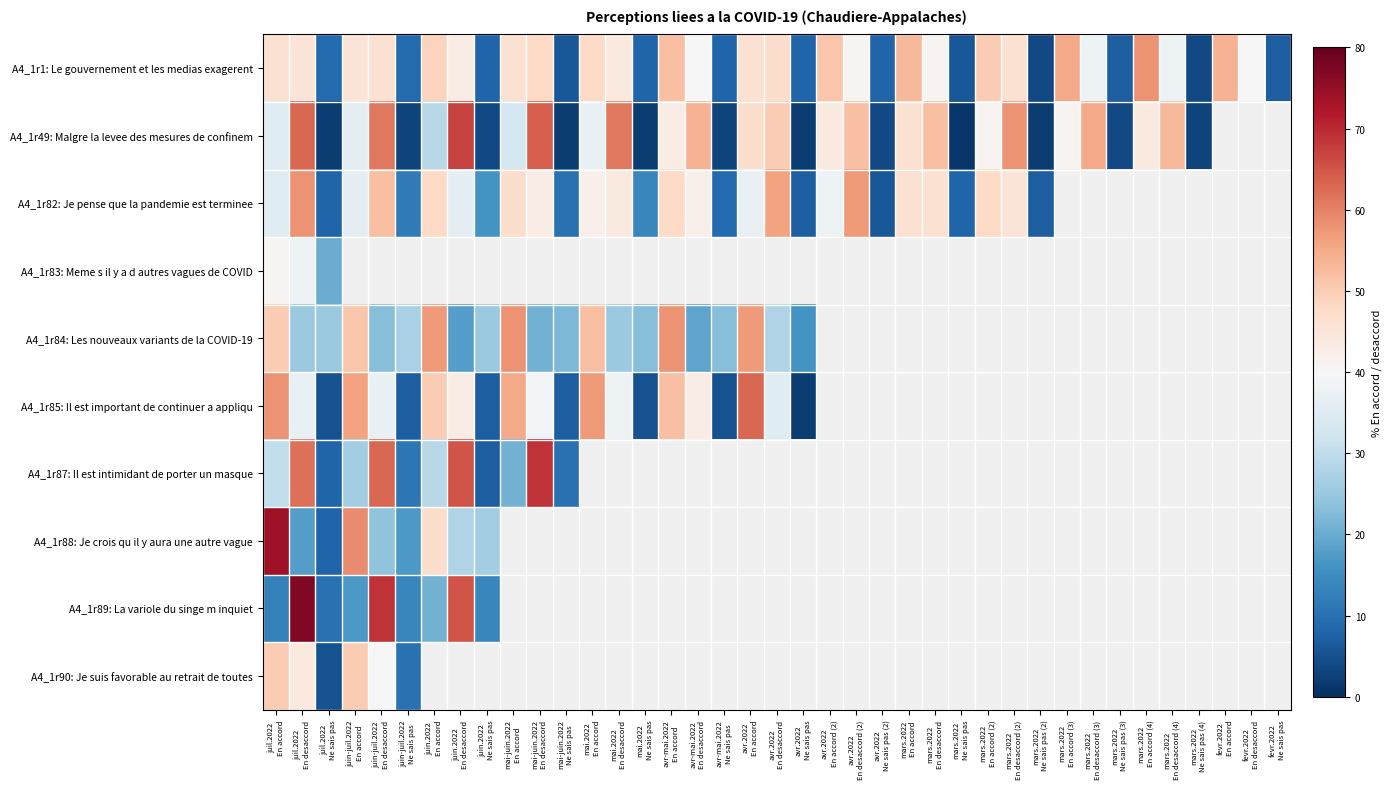

How many distinct data groups are displayed?

10